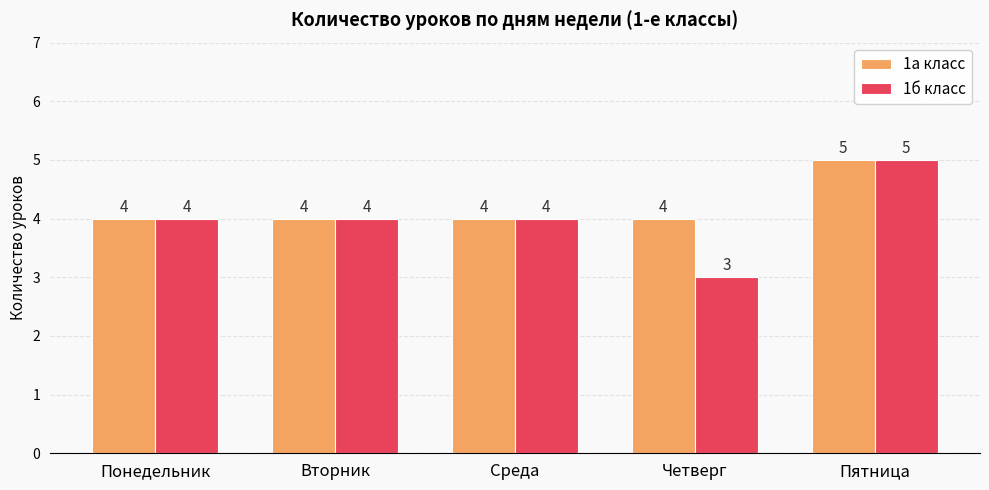

True or false: 1а класс has a value of 1 at Четверг.

False